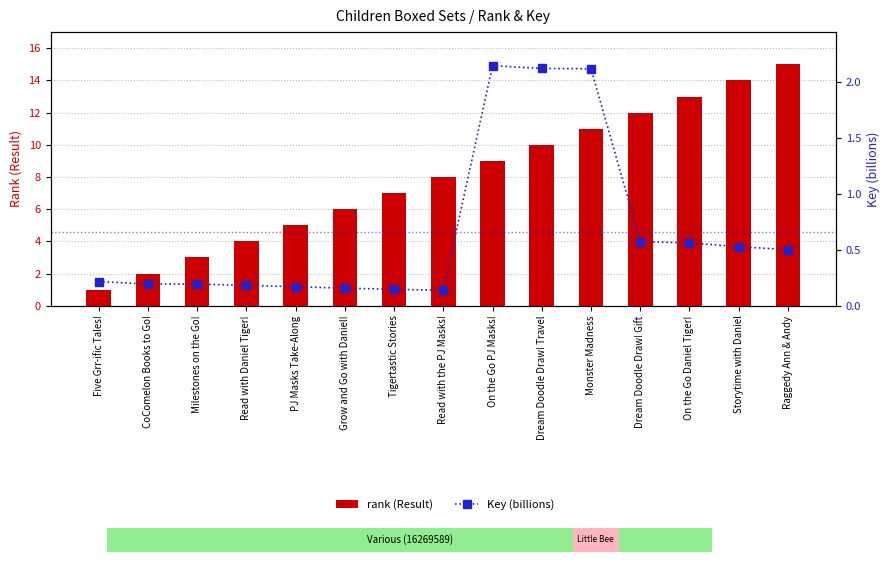

Is it true that Key (billions) equals 0.1 at Milestones on the Go!?

False